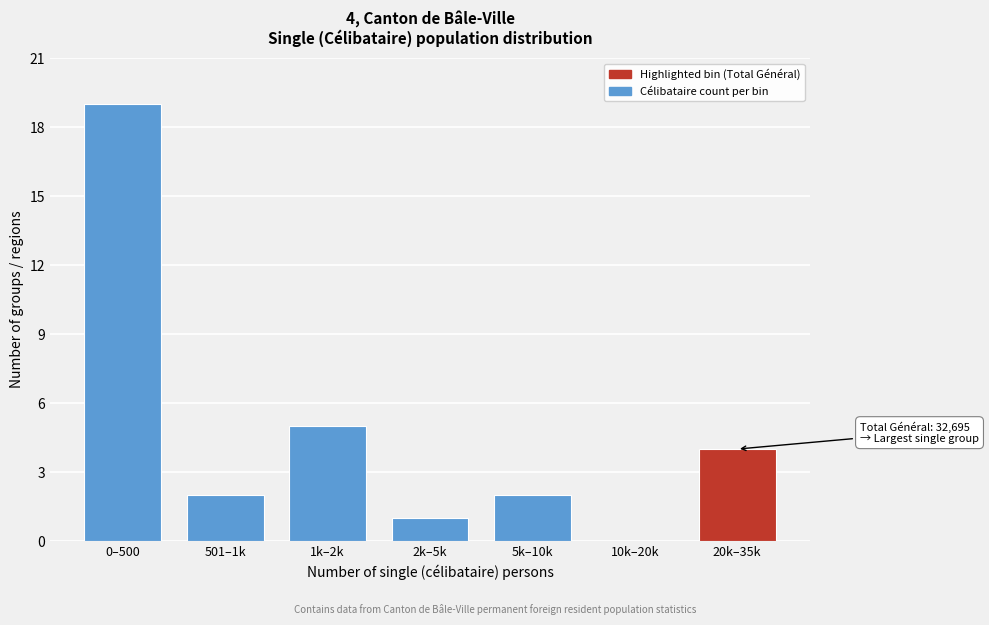

Reading right to left, what are all the values shown in this chart?

20k–35k=4	10k–20k=0	5k–10k=2	2k–5k=1	1k–2k=5	501–1k=2	0–500=19